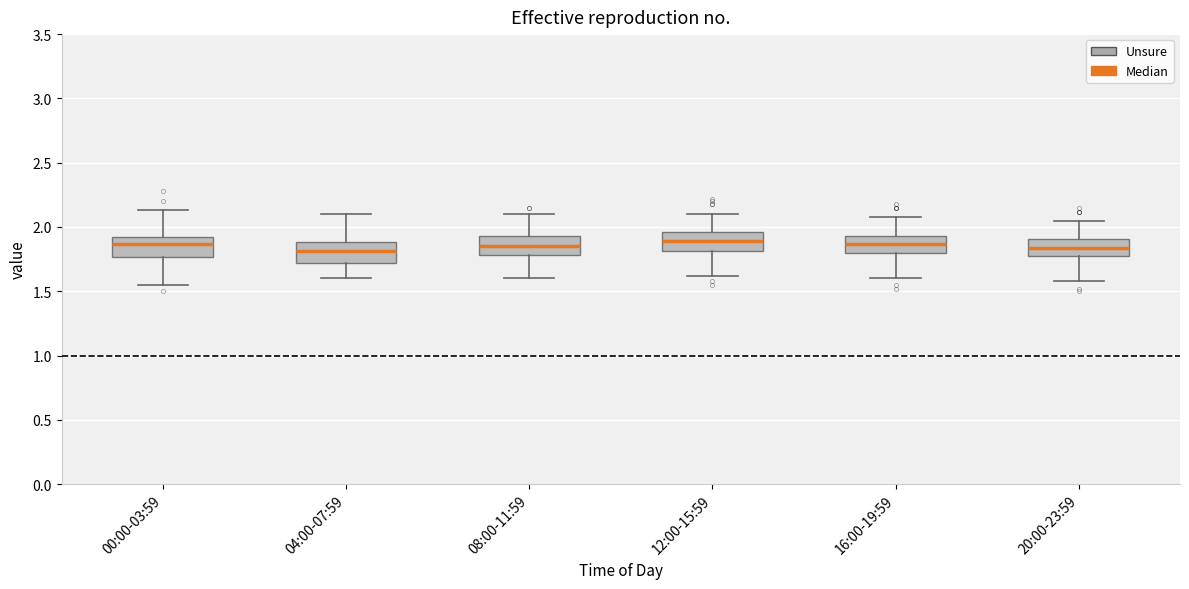

Reading left to right, read every box against the y-axis: the position of its median line, the range the box covers, and the ends of its whiskers. The values are not printed on the chart, so give them approximately, as read against the axis.

00:00-03:59: median 1.85, box 1.75 to 1.90, whiskers 1.55 to 2.15
04:00-07:59: median 1.80, box 1.70 to 1.90, whiskers 1.60 to 2.10
08:00-11:59: median 1.85, box 1.80 to 1.95, whiskers 1.60 to 2.10
12:00-15:59: median 1.90, box 1.80 to 1.95, whiskers 1.60 to 2.10
16:00-19:59: median 1.85, box 1.80 to 1.95, whiskers 1.60 to 2.10
20:00-23:59: median 1.85, box 1.75 to 1.90, whiskers 1.60 to 2.05